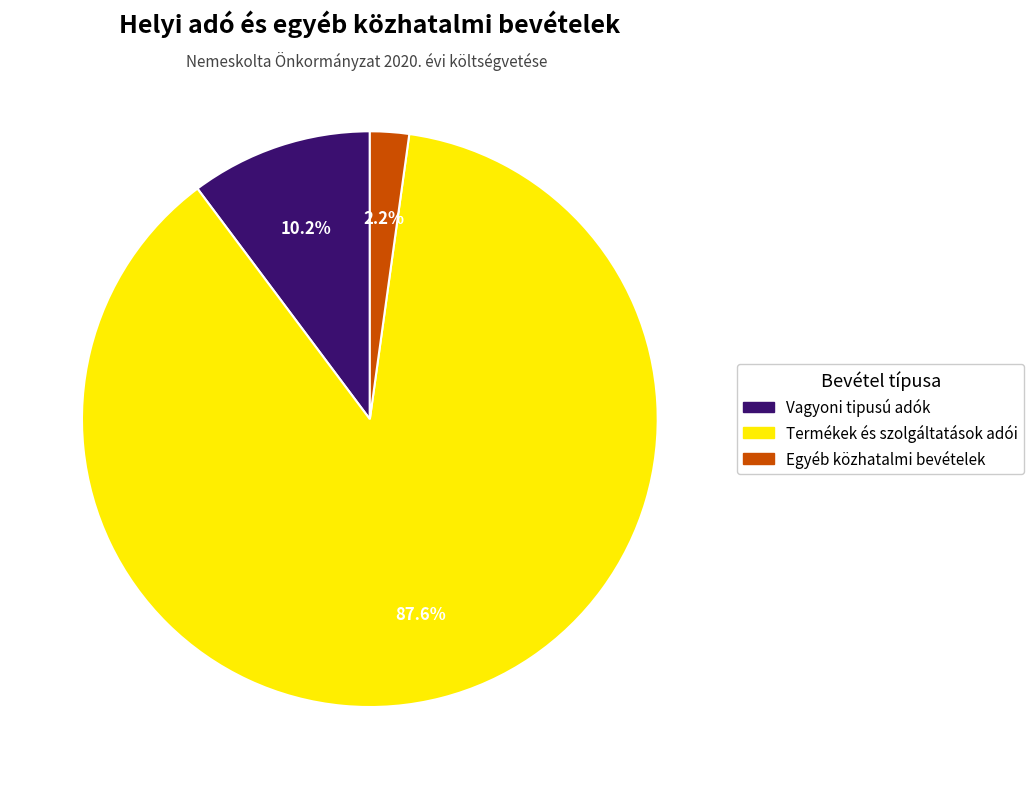

Which category has the smallest portion of the pie?

Egyéb közhatalmi bevételek